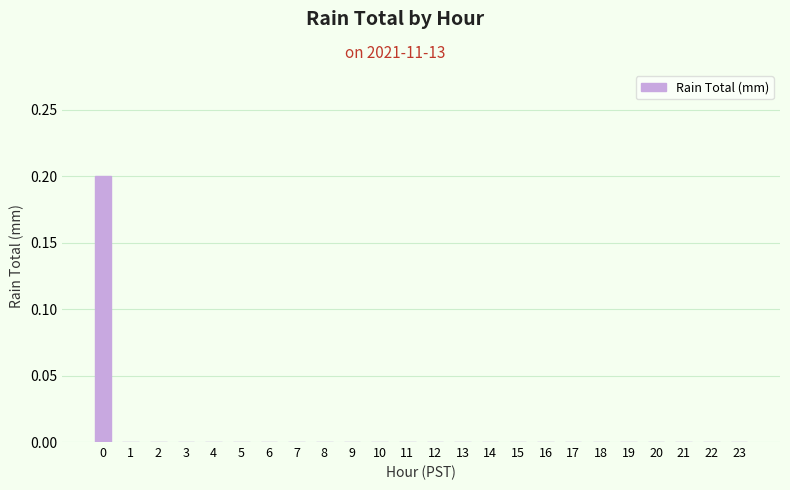

Are the bars horizontal?

No